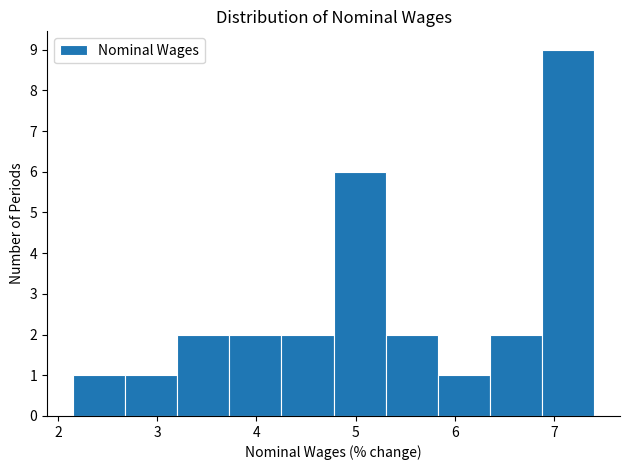

How tall is the bar that spans 2.2 to 2.7 on the x-axis? Neither the bar edges nor the heights are printed on the chart, so give them approximately, as read against the axes.

1